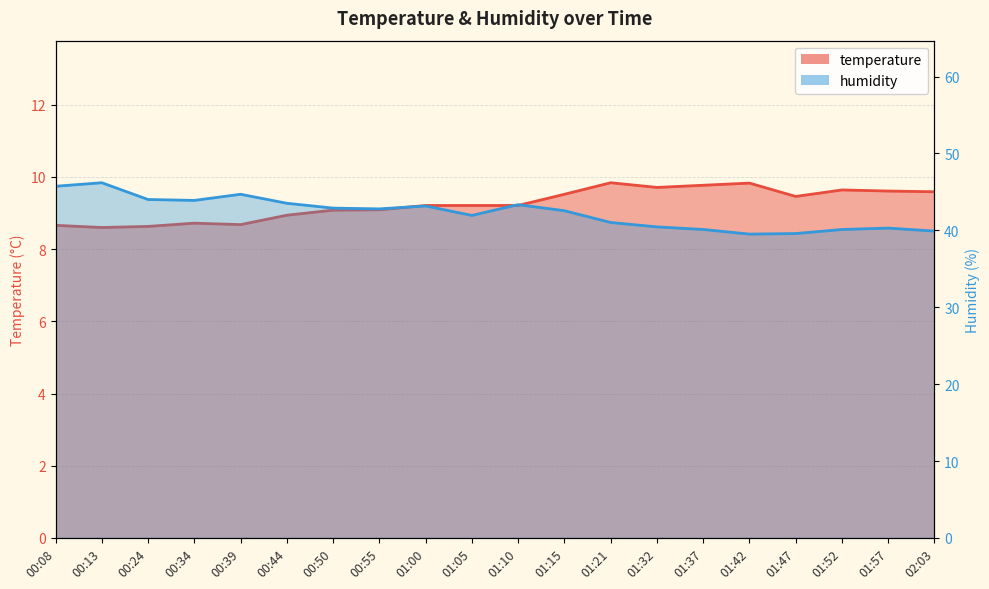

Is it true that humidity equals 67.2 at 00:13?

False